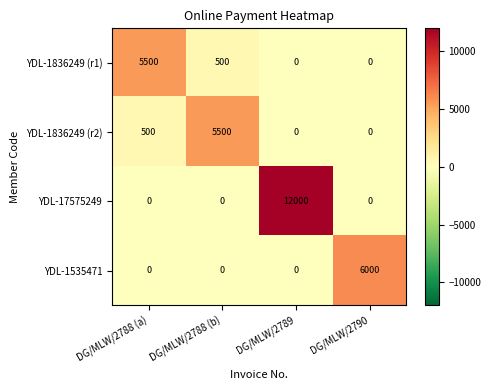

What is the sum of the YDL-1836249 (r1) values at DG/MLW/2790 and DG/MLW/2788 (b)?

500